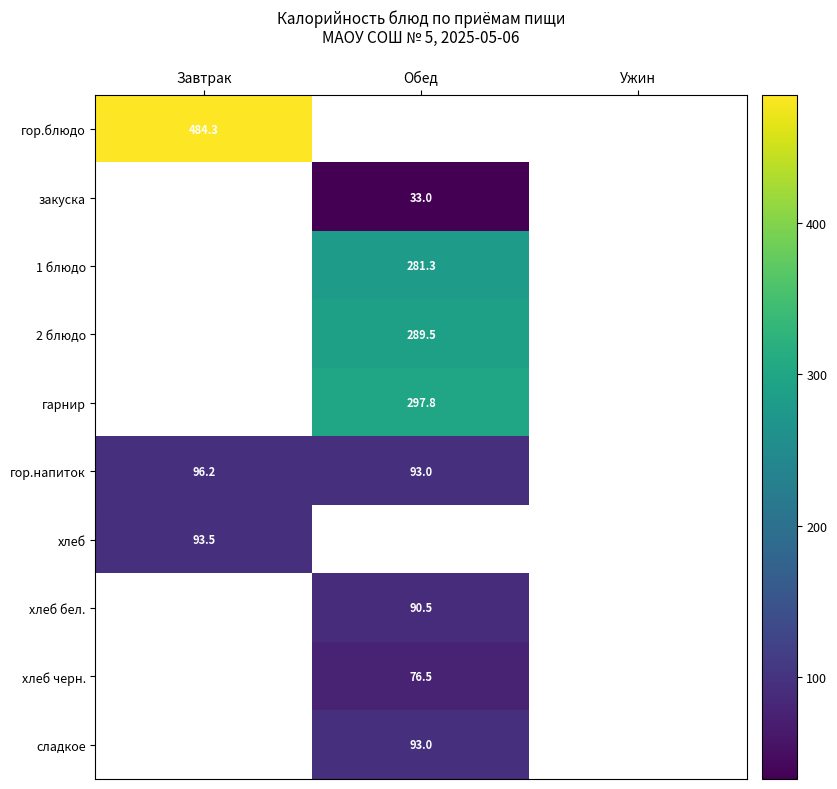

What is the maximum value for хлеб?

93.5